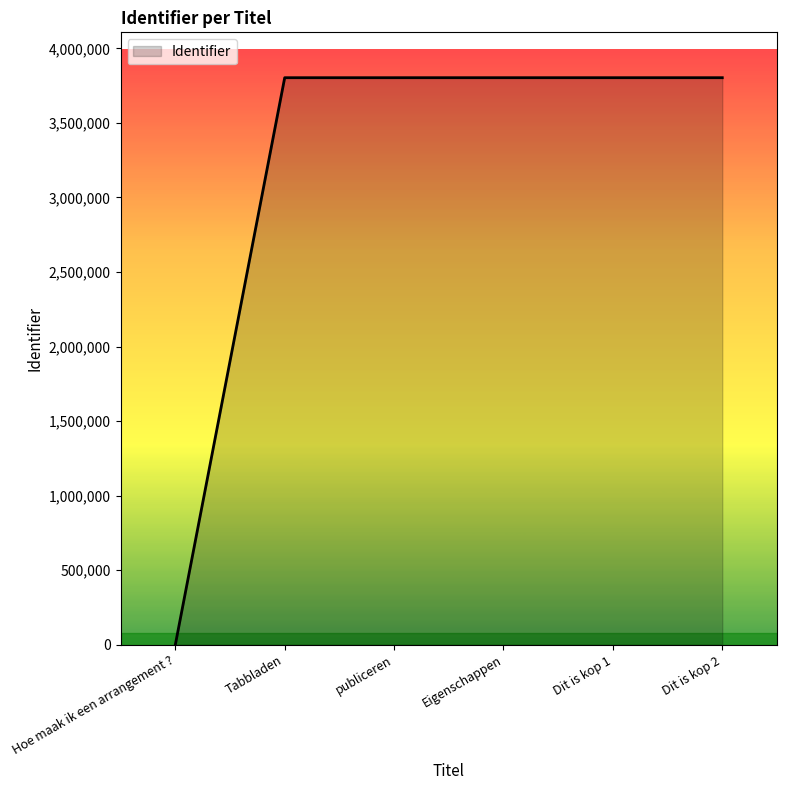

True or false: the data shows 2269809 at Hoe maak ik een arrangement ?.

False